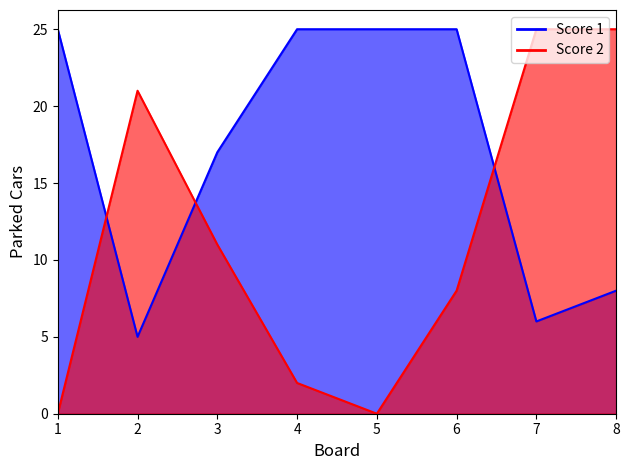

Which label corresponds to the smallest value in the chart?

1